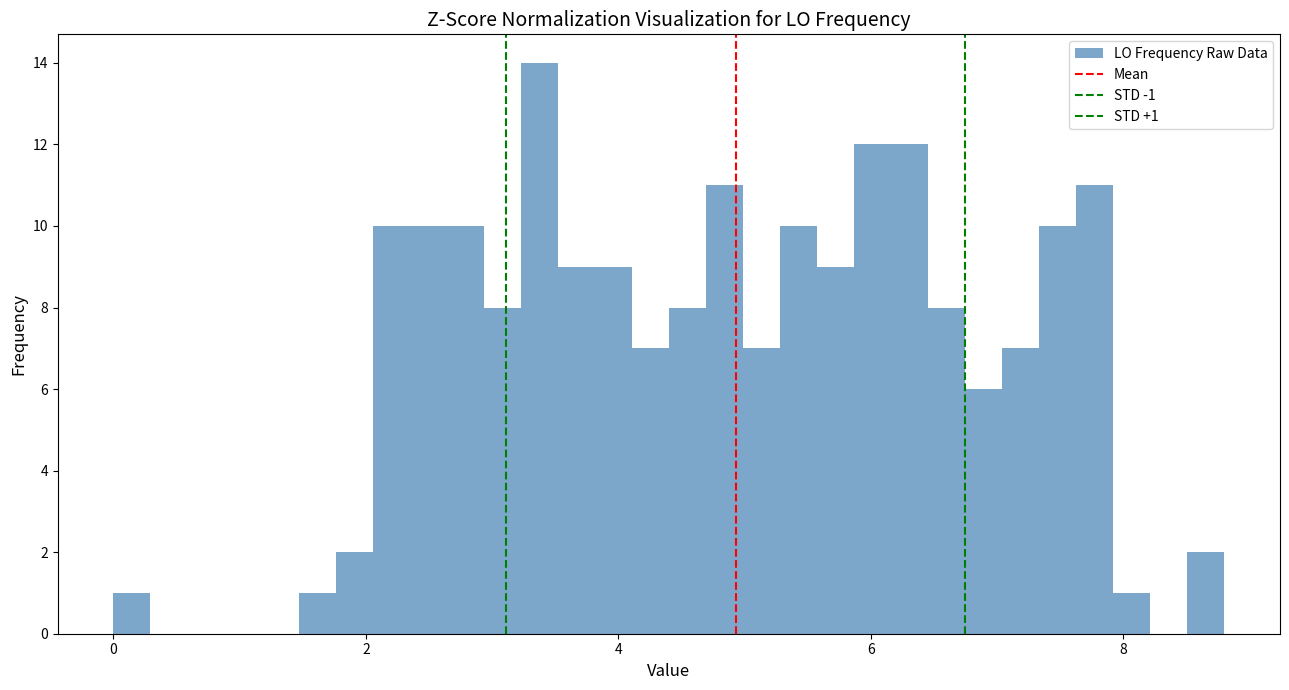

Read against the x-axis, roughly where is the centre of the tallest bar?

3.4